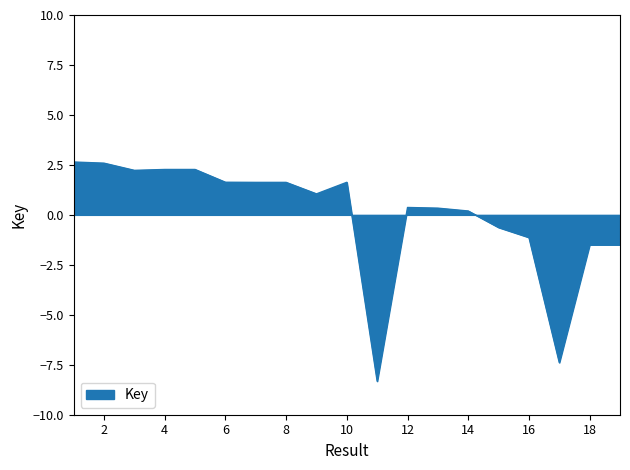

How many lines are shown in the chart?

1